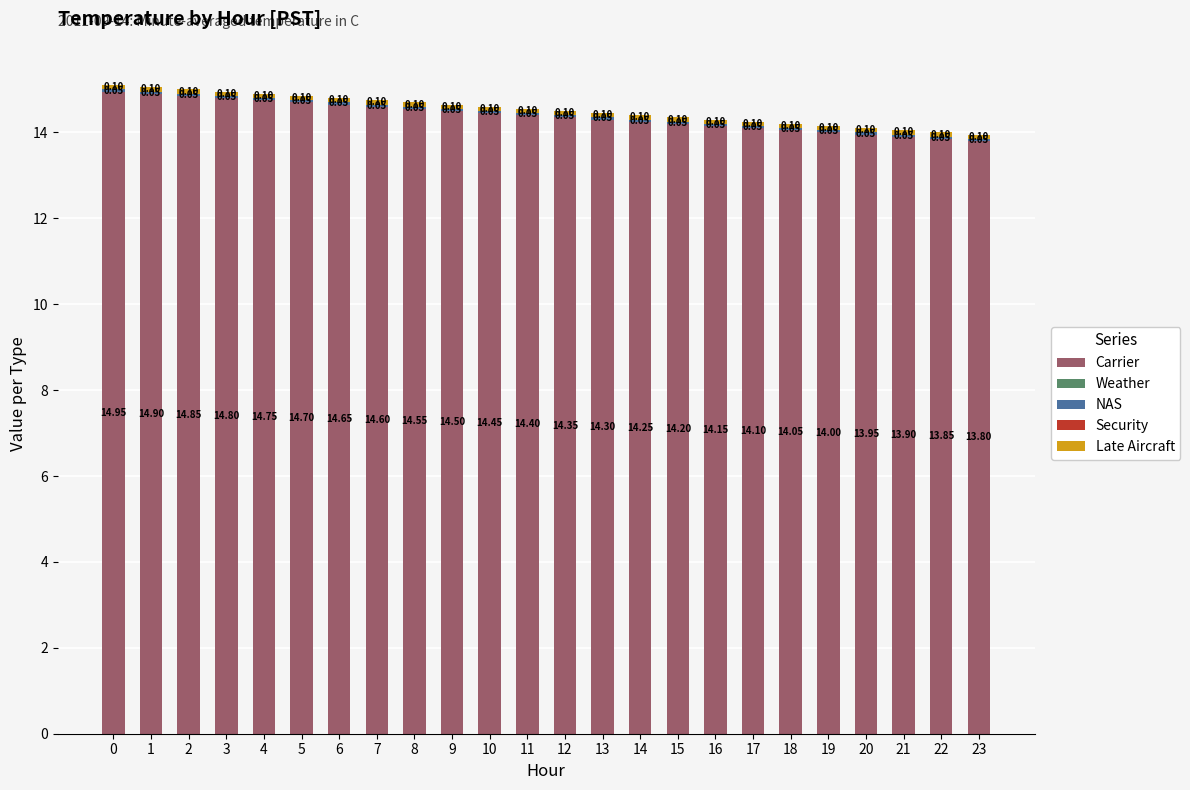

The value of Carrier at 13 is 6.0. True or false?

False